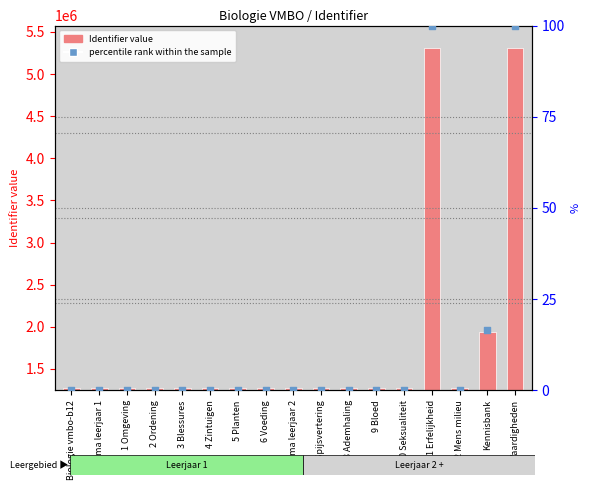

Is the value of Identifier (count) at 4 Zintuigen greater than the value of percentile rank within the sample at 11 Erfelijkheid?

Yes